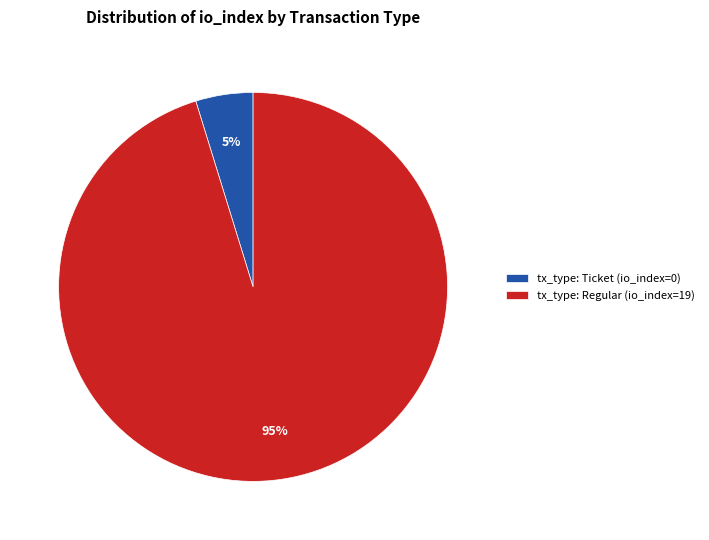

Do tx_type: Regular (io_index=19) and tx_type: Ticket (io_index=0) together represent more than half of the pie?

Yes